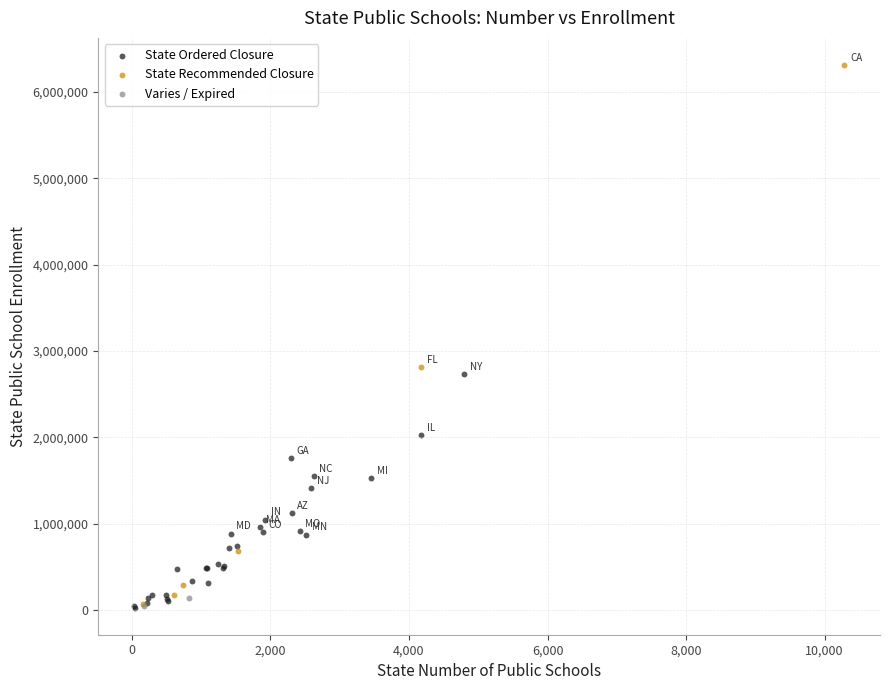

Which series reaches the maximum Y coordinate?

State Recommended Closure